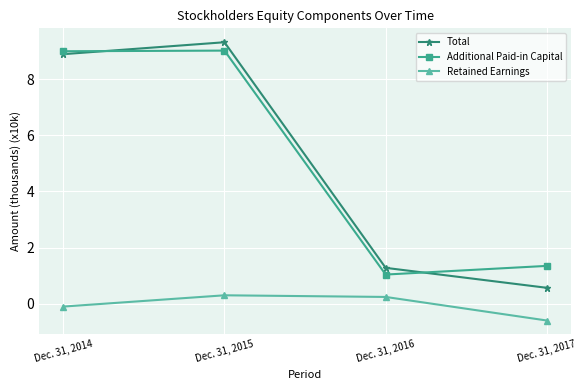

How many distinct data groups are displayed?

3